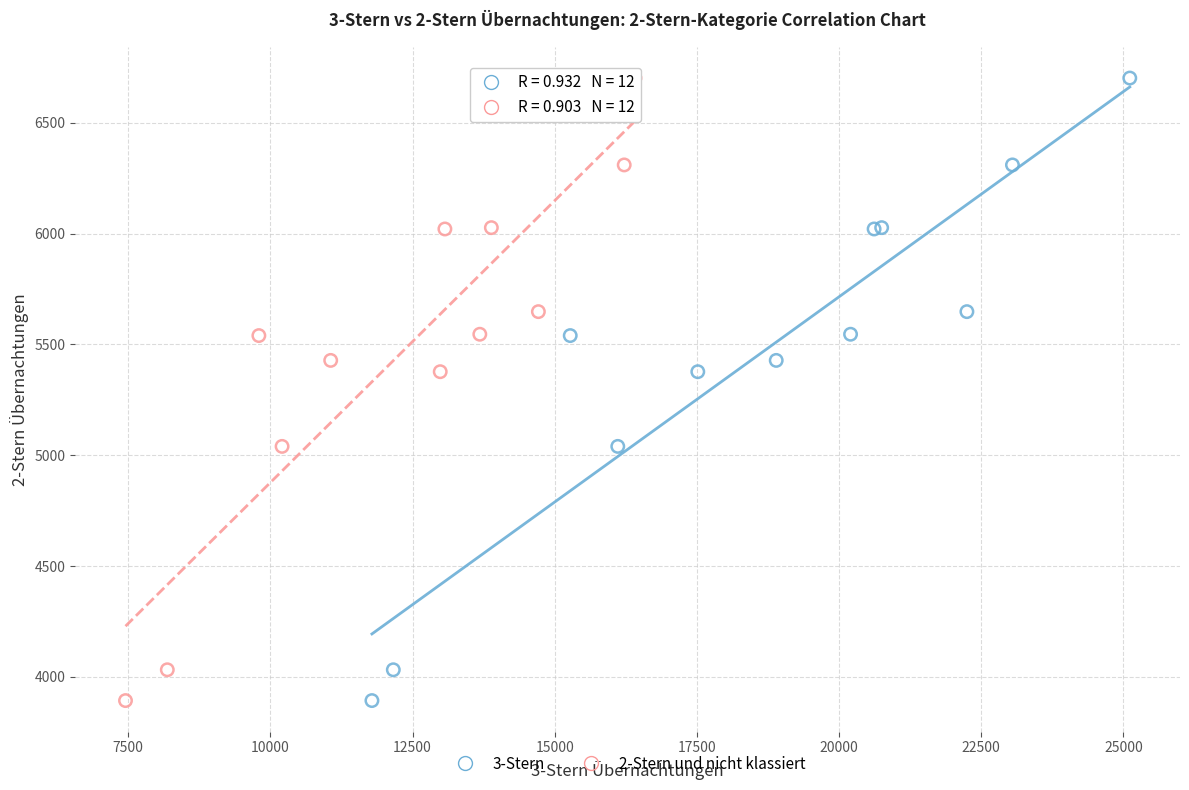

What are all the series names shown in the legend?

3-Stern, 2-Stern und nicht klassiert